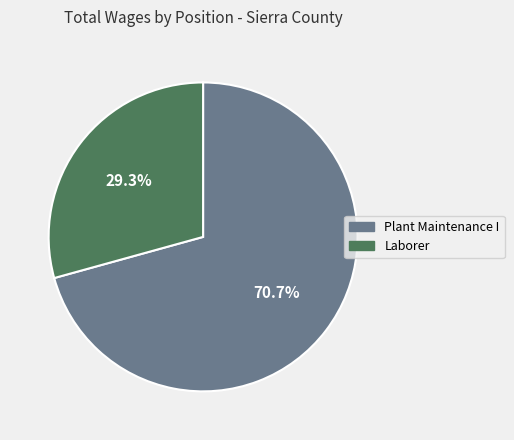

Is there a majority slice in this chart?

Yes